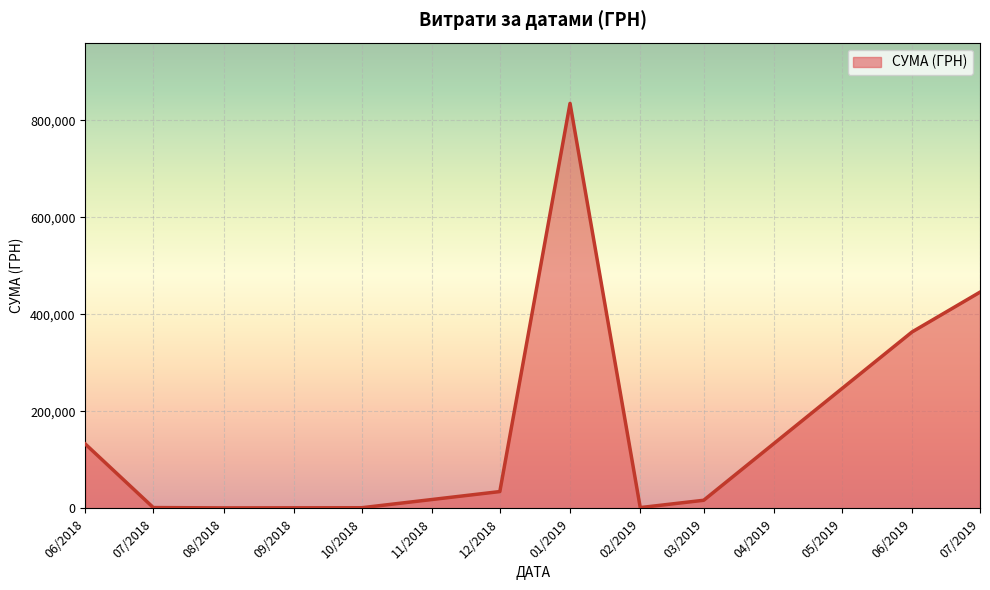

How many lines are shown in the chart?

1